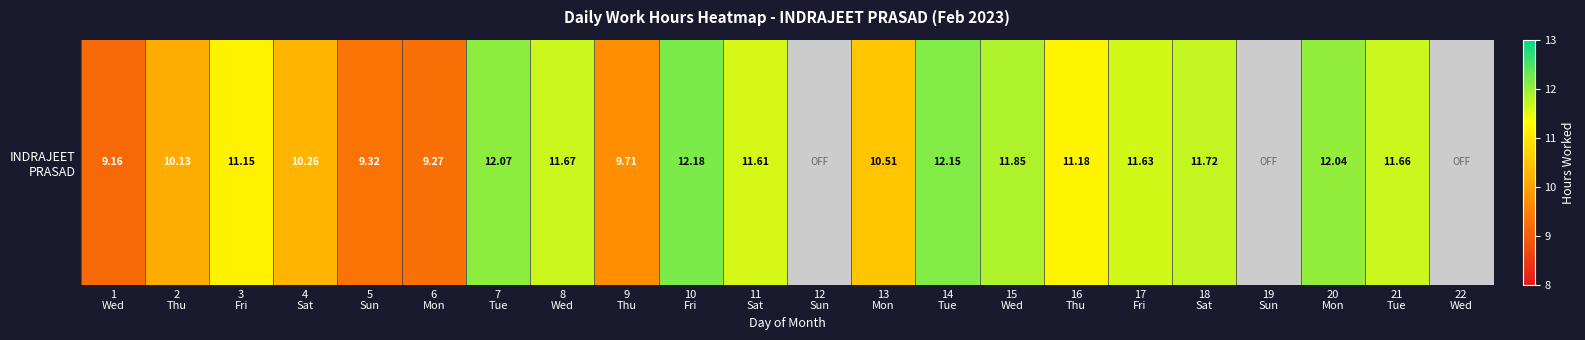

What is the change in value from 8
Wed to 20
Mon?

+0.4